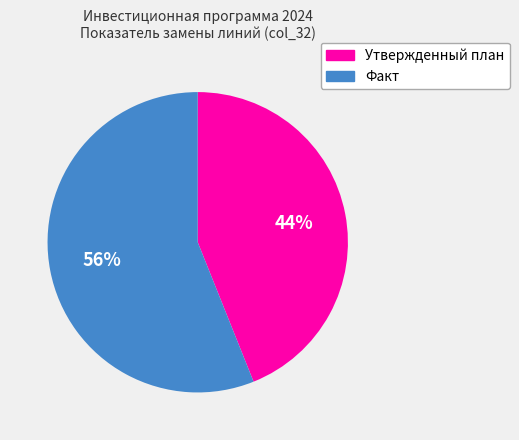

True or false: Факт accounts for 56% of the total.

True